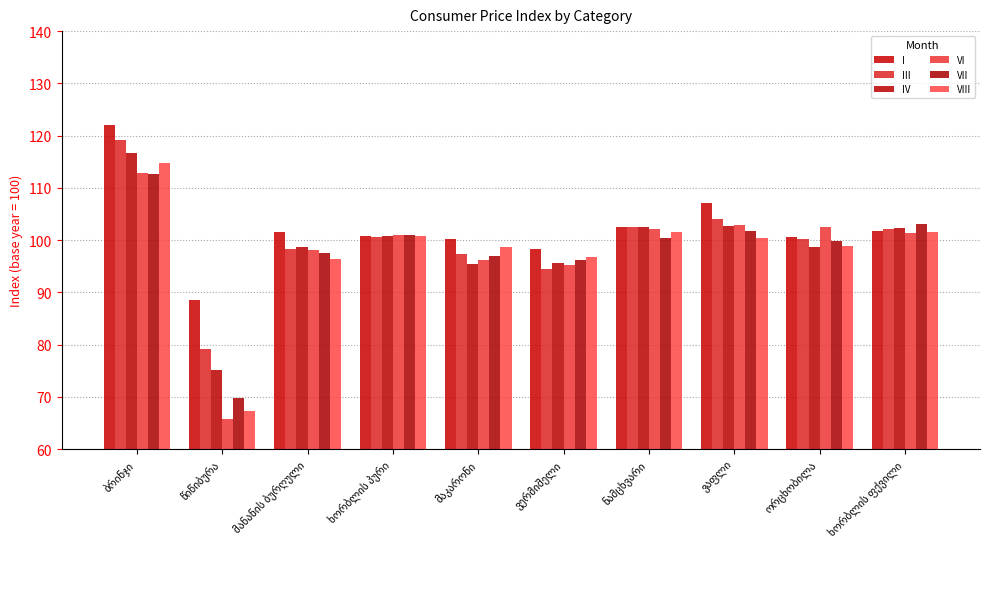

How many groups of bars are there?

10